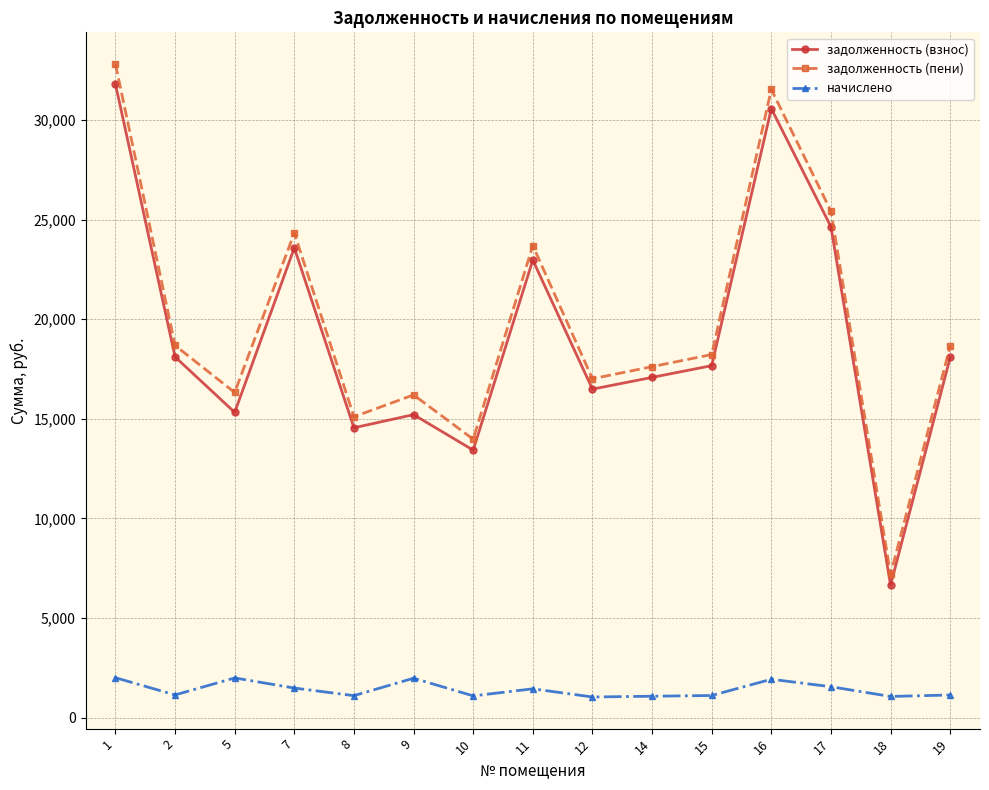

Which series changed the most between 1 and 11?

задолженность (пени)